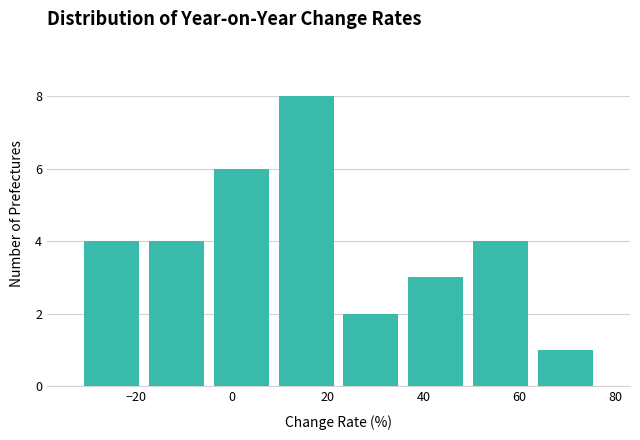

Over which range of the x-axis is the bar tallest?

8 to 22